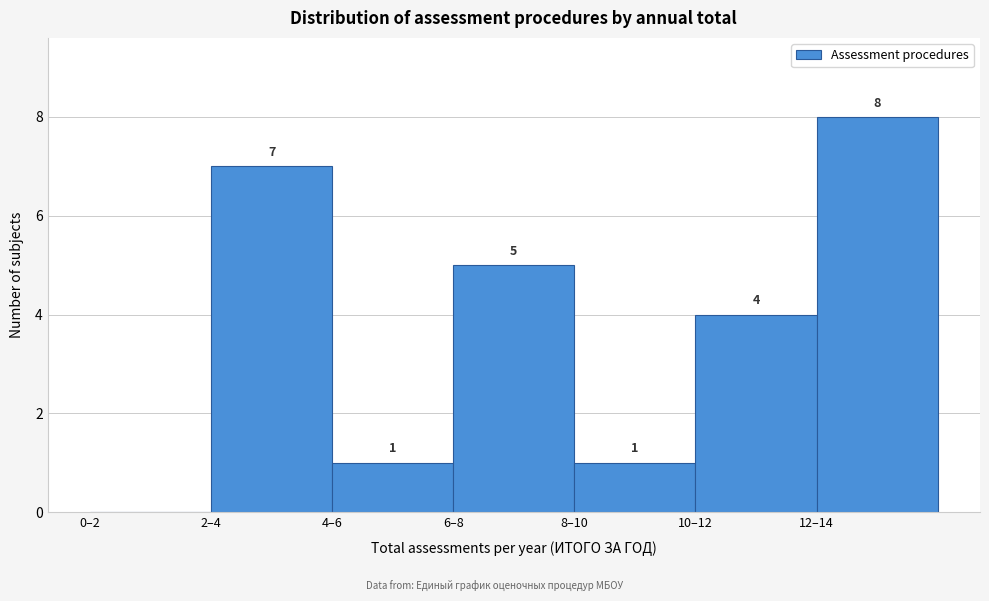

Reading left to right, extract all data points from this chart.

0–2=0	2–4=7	4–6=1	6–8=5	8–10=1	10–12=4	12–14=8